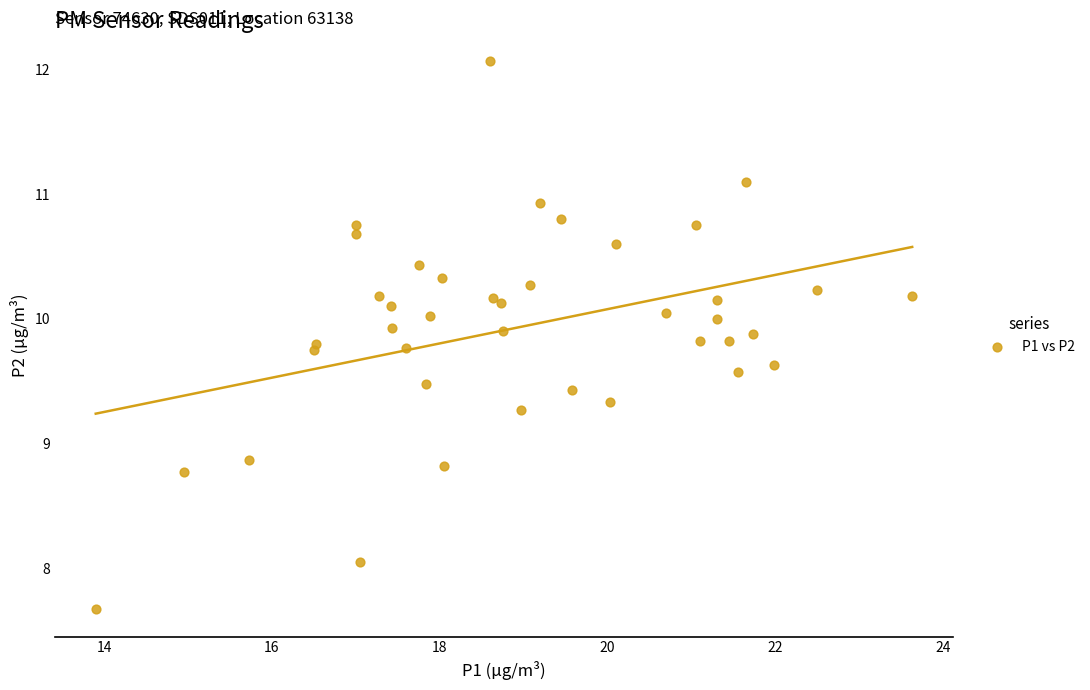

What Y value in the scatter plot is closest to 9?

8.9